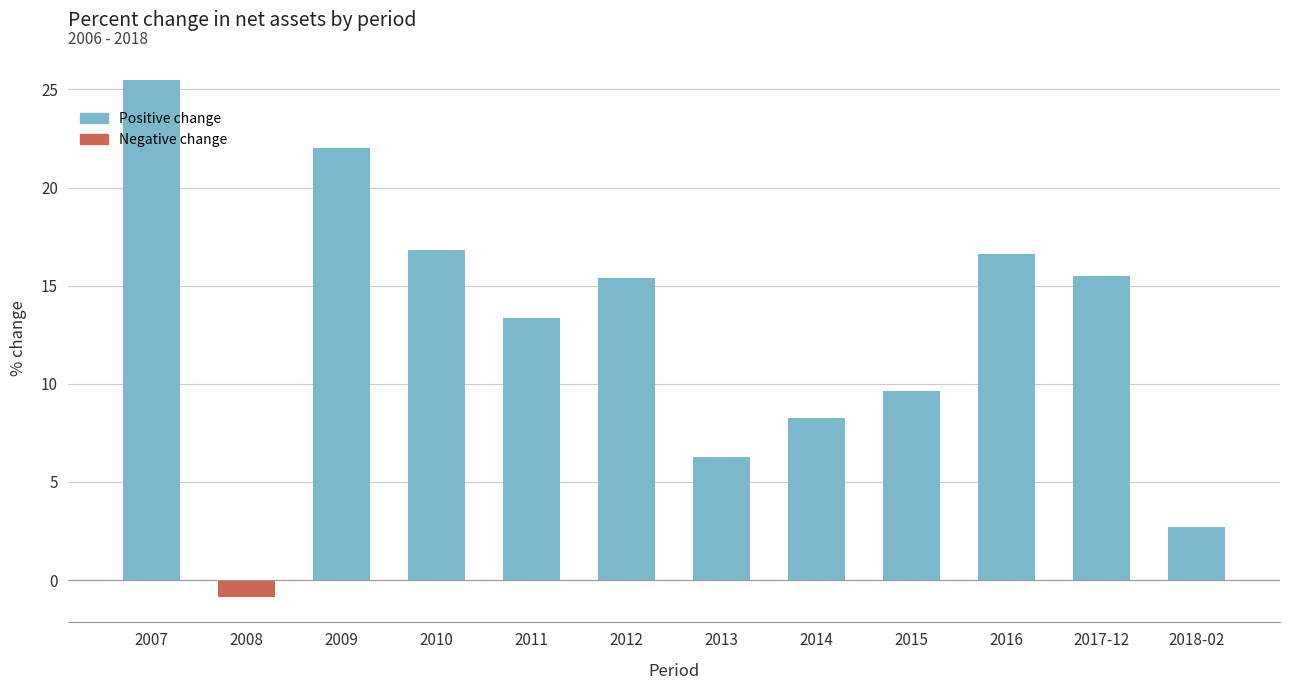

What is the ratio of the value at 2007 to the value at 2011?

1.9